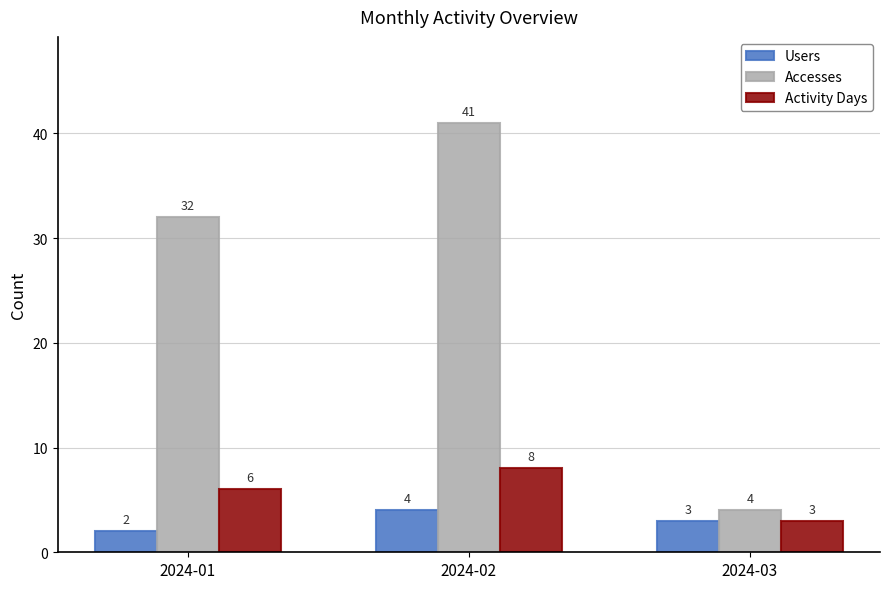

The value of Users at 2024-02 is 2. True or false?

False